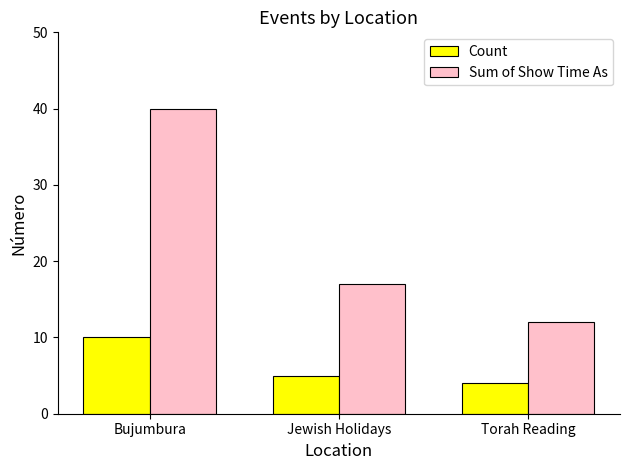

At which label is Count closest to 7?

Jewish Holidays